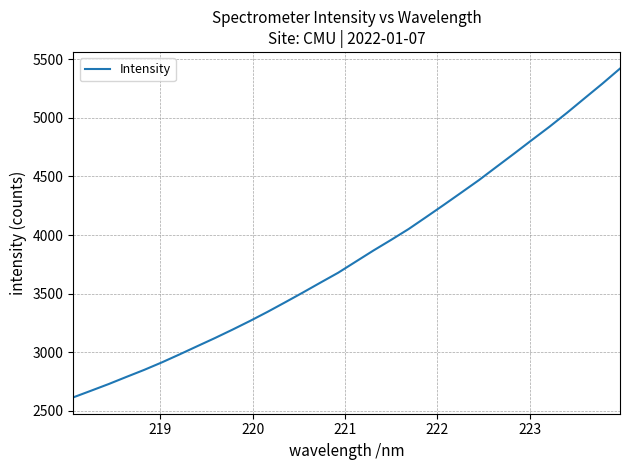

Does the chart have visible grid lines?

Yes